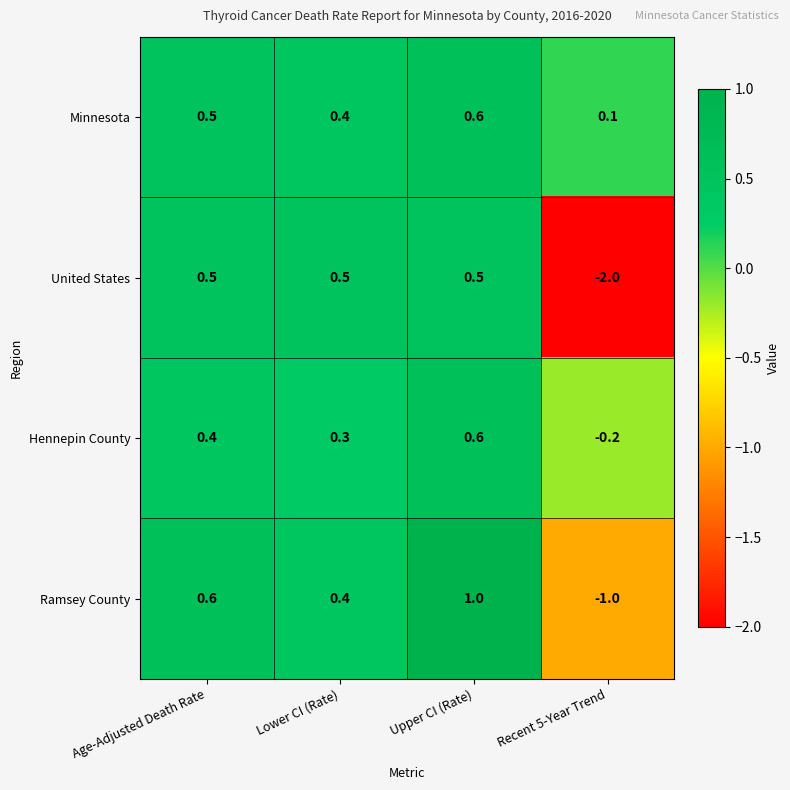

Reading right to left, extract all data points from this chart.

Minnesota: Recent 5-Year Trend=0.1	Upper CI (Rate)=0.6	Lower CI (Rate)=0.4	Age-Adjusted Death Rate=0.5
United States: Recent 5-Year Trend=-2.0	Upper CI (Rate)=0.5	Lower CI (Rate)=0.5	Age-Adjusted Death Rate=0.5
Hennepin County: Recent 5-Year Trend=-0.2	Upper CI (Rate)=0.6	Lower CI (Rate)=0.3	Age-Adjusted Death Rate=0.4
Ramsey County: Recent 5-Year Trend=-1.0	Upper CI (Rate)=1.0	Lower CI (Rate)=0.4	Age-Adjusted Death Rate=0.6